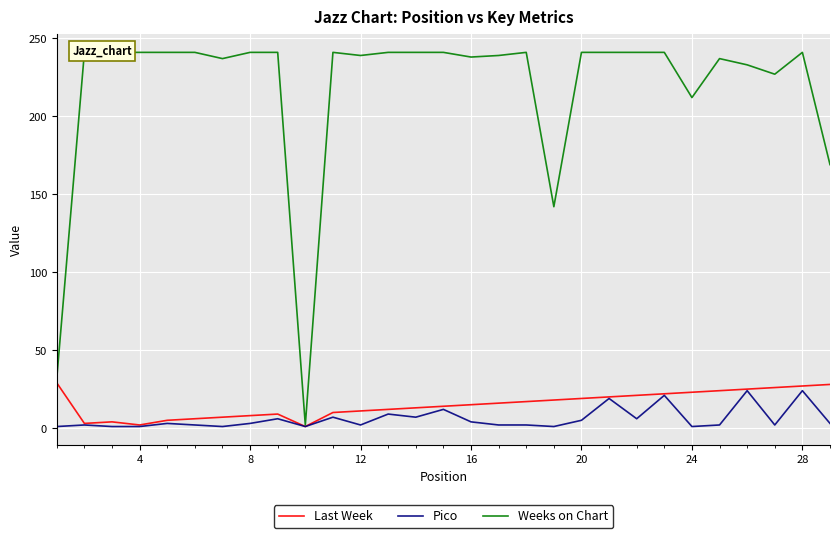

Does the chart display data point markers on the line(s)?

No